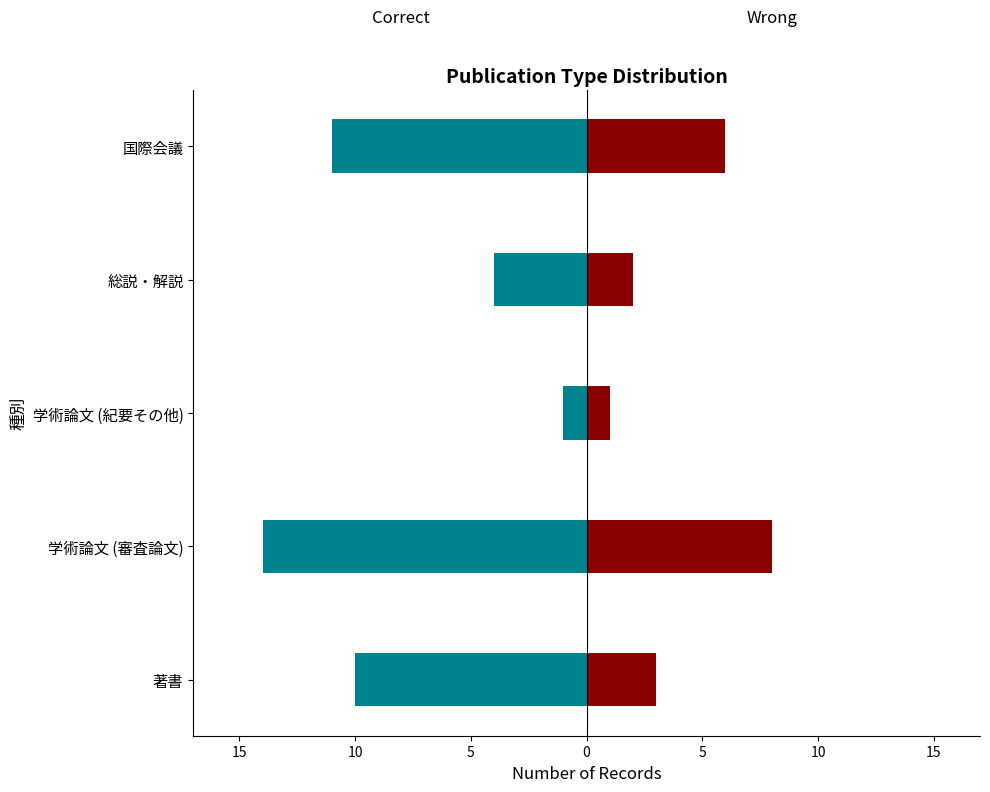

What is the average value of the Correct series?

-8